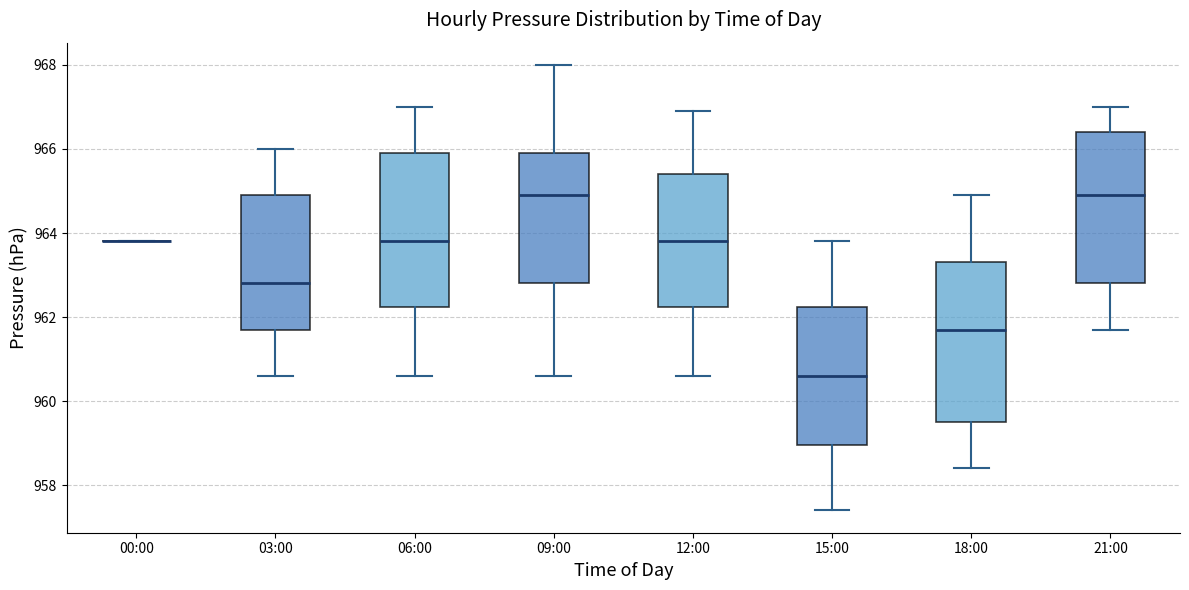

Reading left to right, read every box against the y-axis: the position of its median line, the range the box covers, and the ends of its whiskers. The values are not printed on the chart, so give them approximately, as read against the axis.

00:00: box collapsed to a line at 963.8, whiskers 963.8 to 963.8
03:00: median 962.8, box 961.8 to 965.0, whiskers 960.6 to 966.0
06:00: median 963.8, box 962.2 to 966.0, whiskers 960.6 to 967.0
09:00: median 965.0, box 962.8 to 966.0, whiskers 960.6 to 968.0
12:00: median 963.8, box 962.2 to 965.4, whiskers 960.6 to 967.0
15:00: median 960.6, box 959.0 to 962.2, whiskers 957.4 to 963.8
18:00: median 961.8, box 959.6 to 963.4, whiskers 958.4 to 965.0
21:00: median 965.0, box 962.8 to 966.4, whiskers 961.8 to 967.0